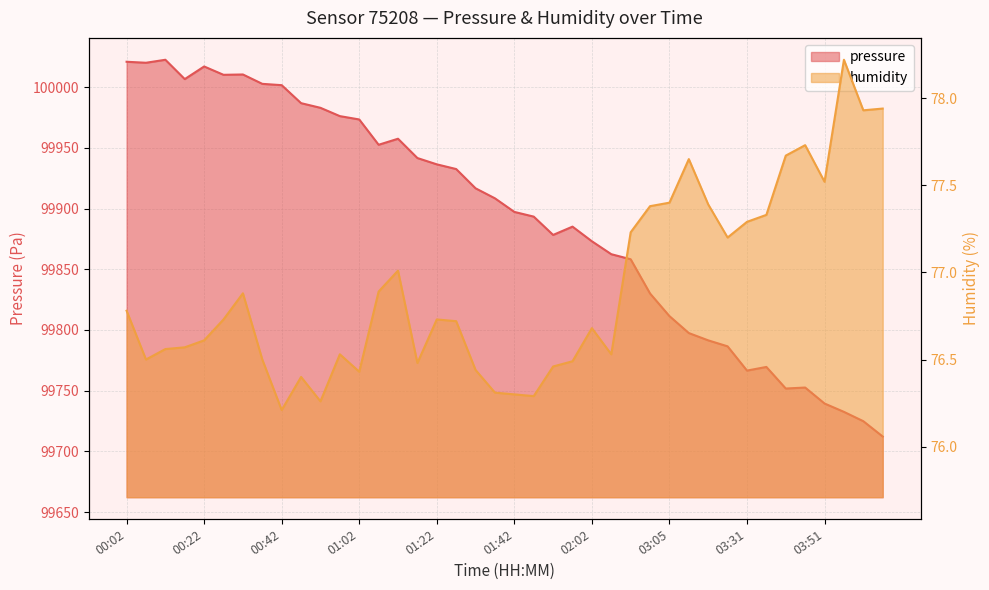

True or false: humidity and pressure cross at least once.

False